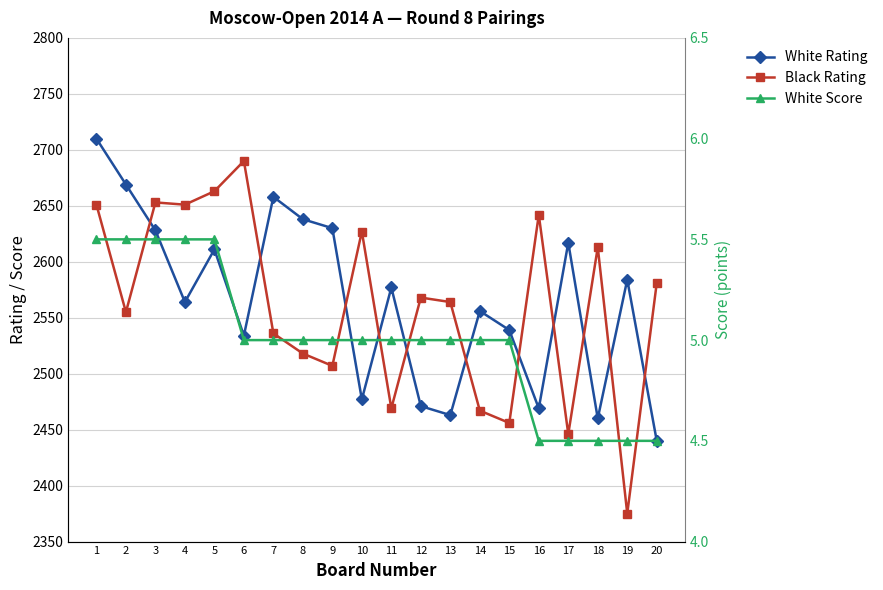

Which series has the largest range (max minus min)?

Black Rating